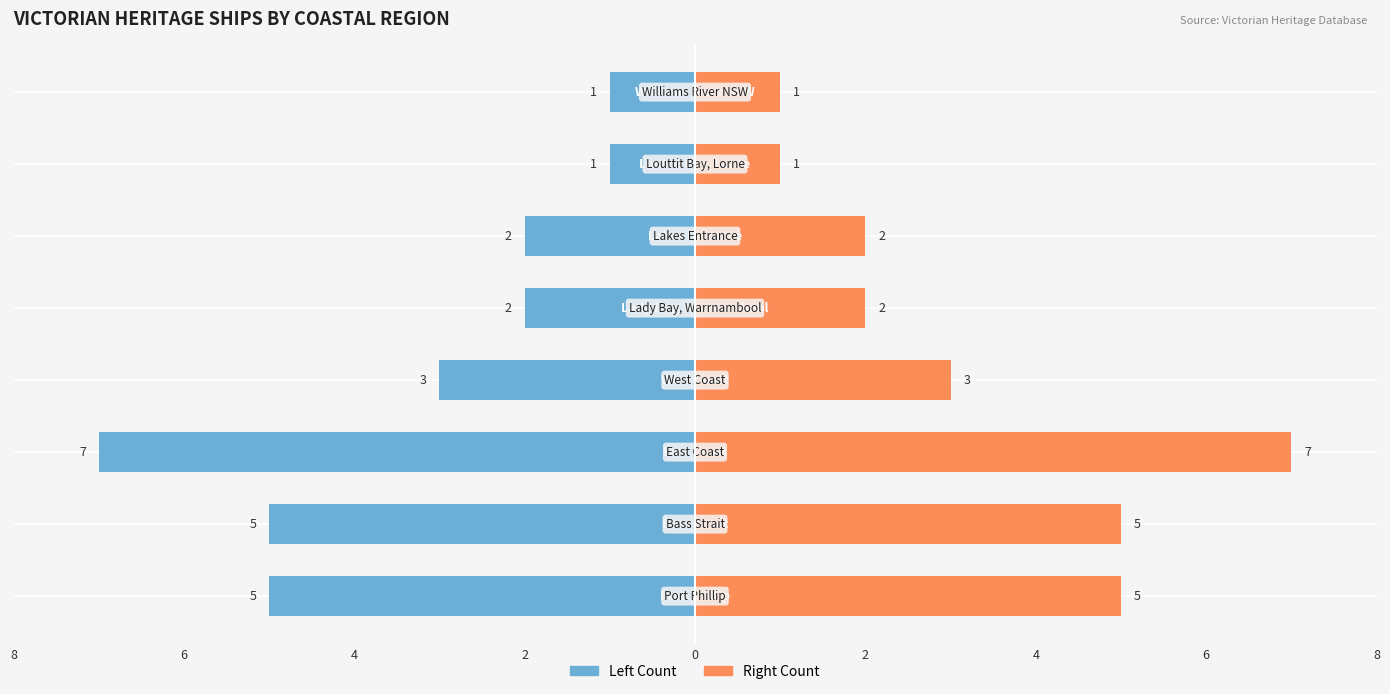

Count the number of data series in this chart.

2